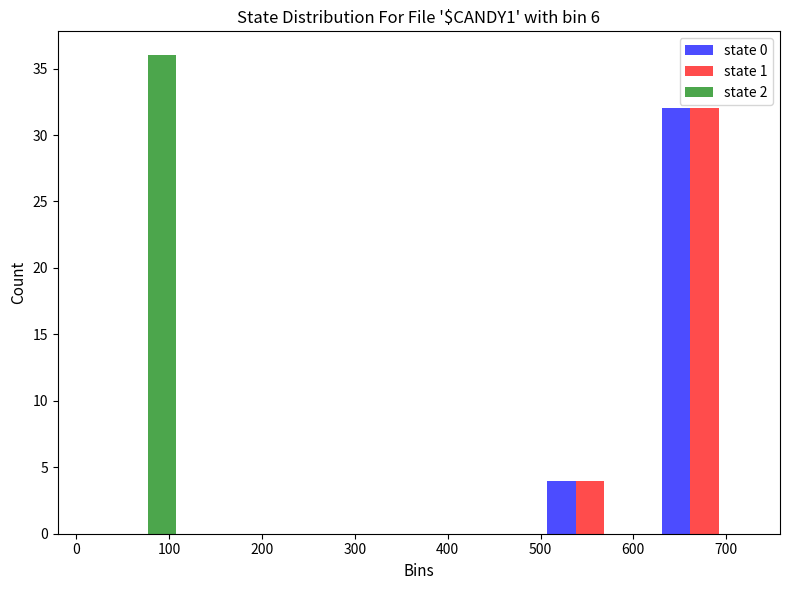

Reading left to right, list every range on the x-axis with the height of the bar of each series over it. Neither the bar edges nor the heights are printed on the chart, so give them approximately, as read against the axes.

0 to 123: state 0=0	state 1=0	state 2=36
123 to 246: state 0=0	state 1=0	state 2=0
246 to 369: state 0=0	state 1=0	state 2=0
369 to 492: state 0=0	state 1=0	state 2=0
492 to 615: state 0=4	state 1=4	state 2=0
615 to 738: state 0=32	state 1=32	state 2=0